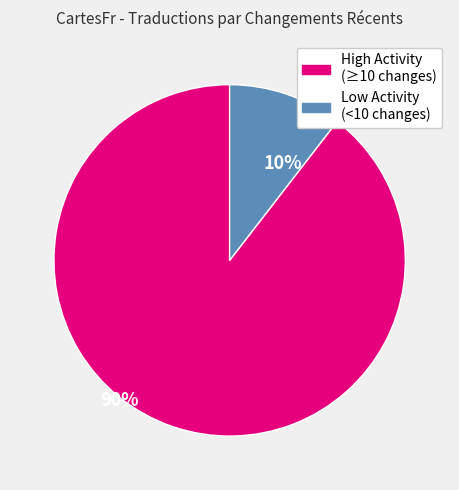

Is there any slice that represents more than half of the pie?

Yes